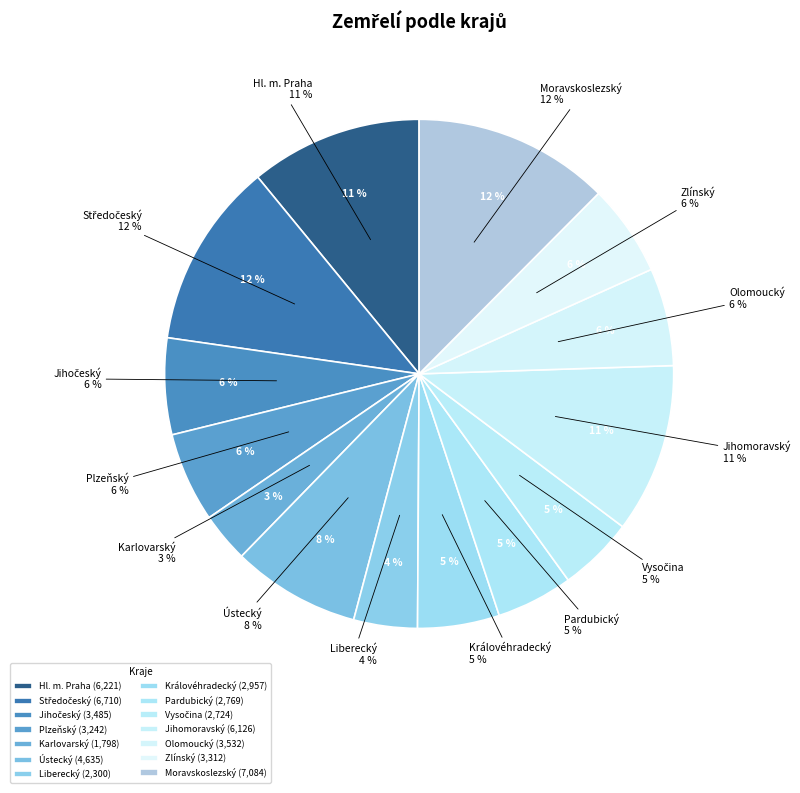

How many segments does this pie chart have?

14